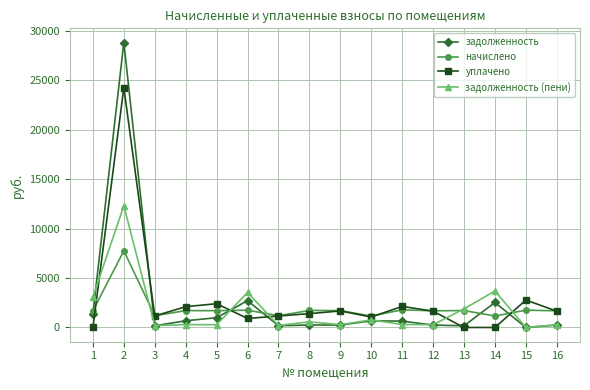

How many values in задолженность are above zero?

15